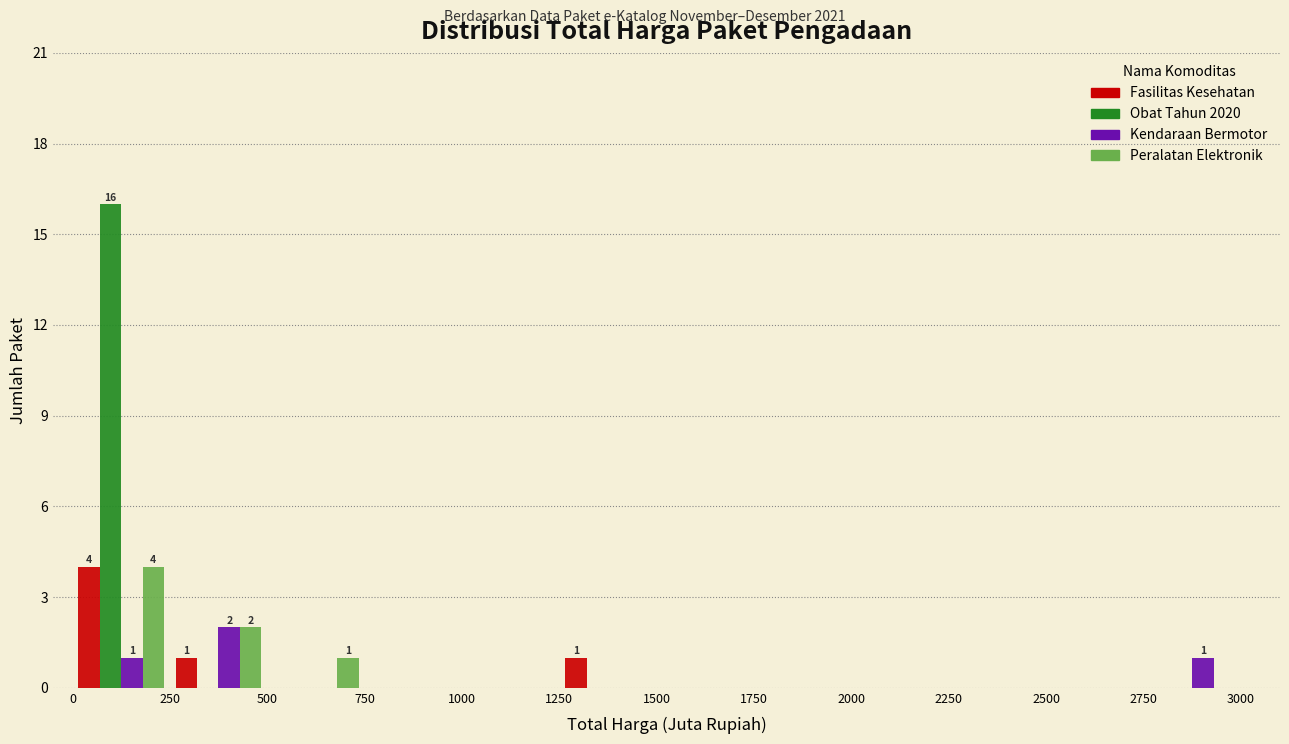

In the Obat Tahun 2020 series, which range on the x-axis has the tallest bar?

0 to 250